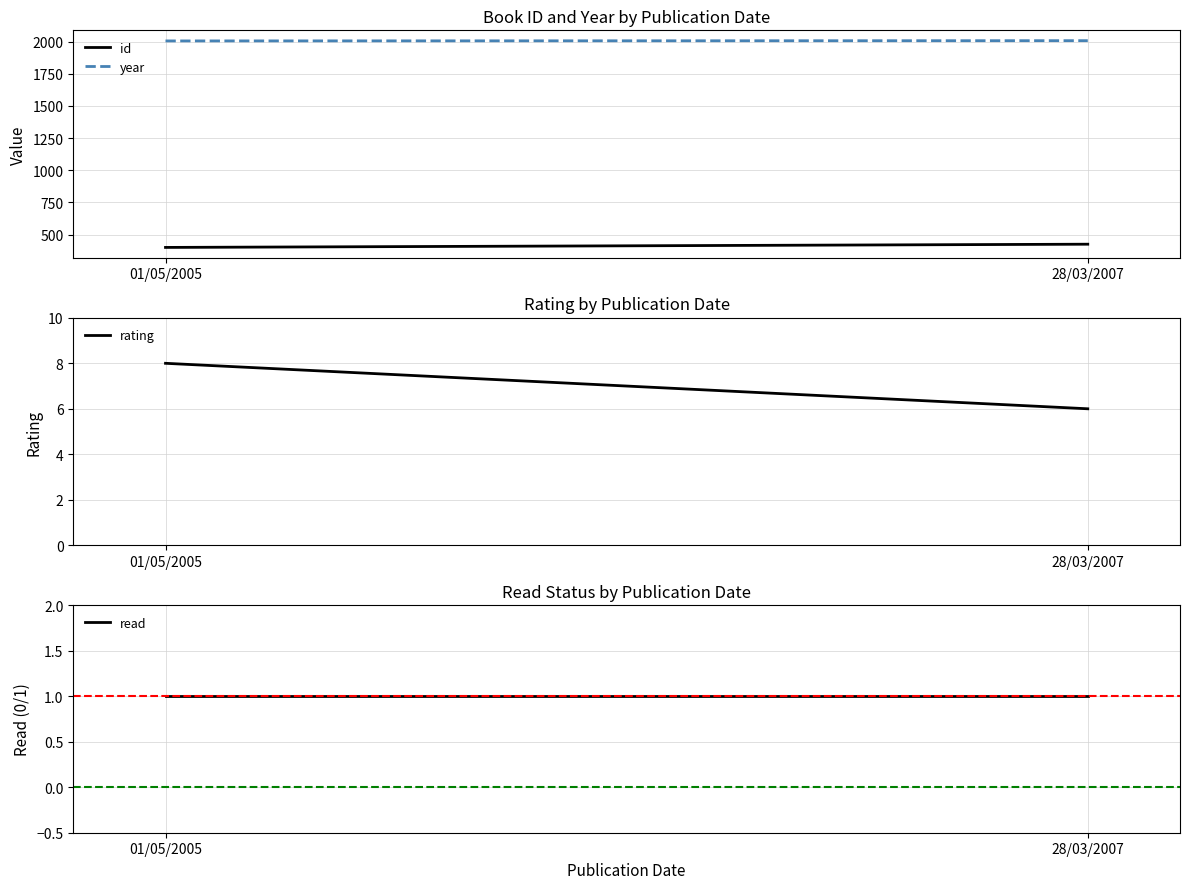

Which category has the lowest value across all series?

01/05/2005